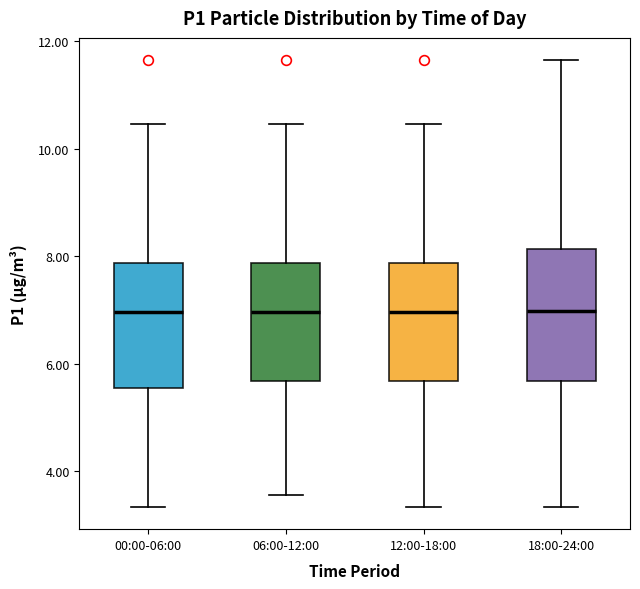

Reading left to right, transcribe this box plot: for each box, give where its median line is, the range the box spans, and where its two whiskers end, as read against the y-axis. The values are not printed on the chart, so give them approximately, as read against the axis.

00:00-06:00: median 7.0, box 5.6 to 7.8, whiskers 3.4 to 10.4
06:00-12:00: median 7.0, box 5.6 to 7.8, whiskers 3.6 to 10.4
12:00-18:00: median 7.0, box 5.6 to 7.8, whiskers 3.4 to 10.4
18:00-24:00: median 7.0, box 5.6 to 8.2, whiskers 3.4 to 11.6